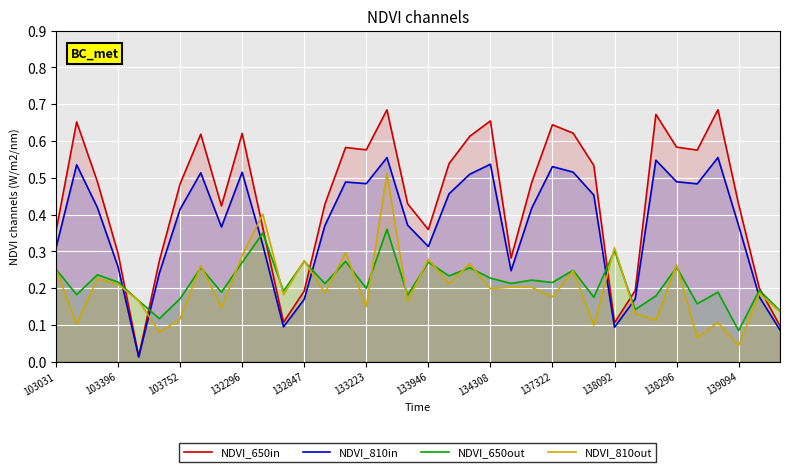

At which label does NDVI_650out reach its minimum?

139094